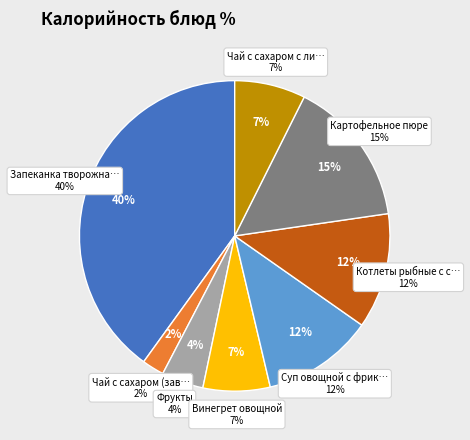

The Котлеты рыбные с соусом slice represents 12% of the pie. True or false?

True